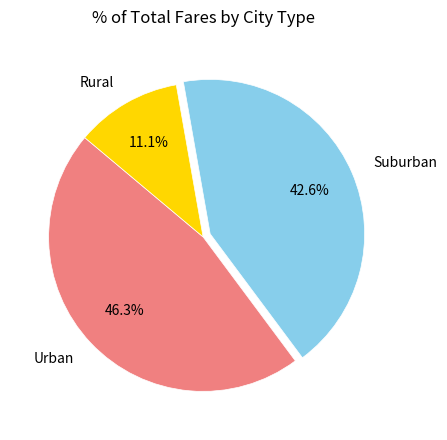

Rank the categories by value from highest to lowest.

Urban, Suburban, Rural